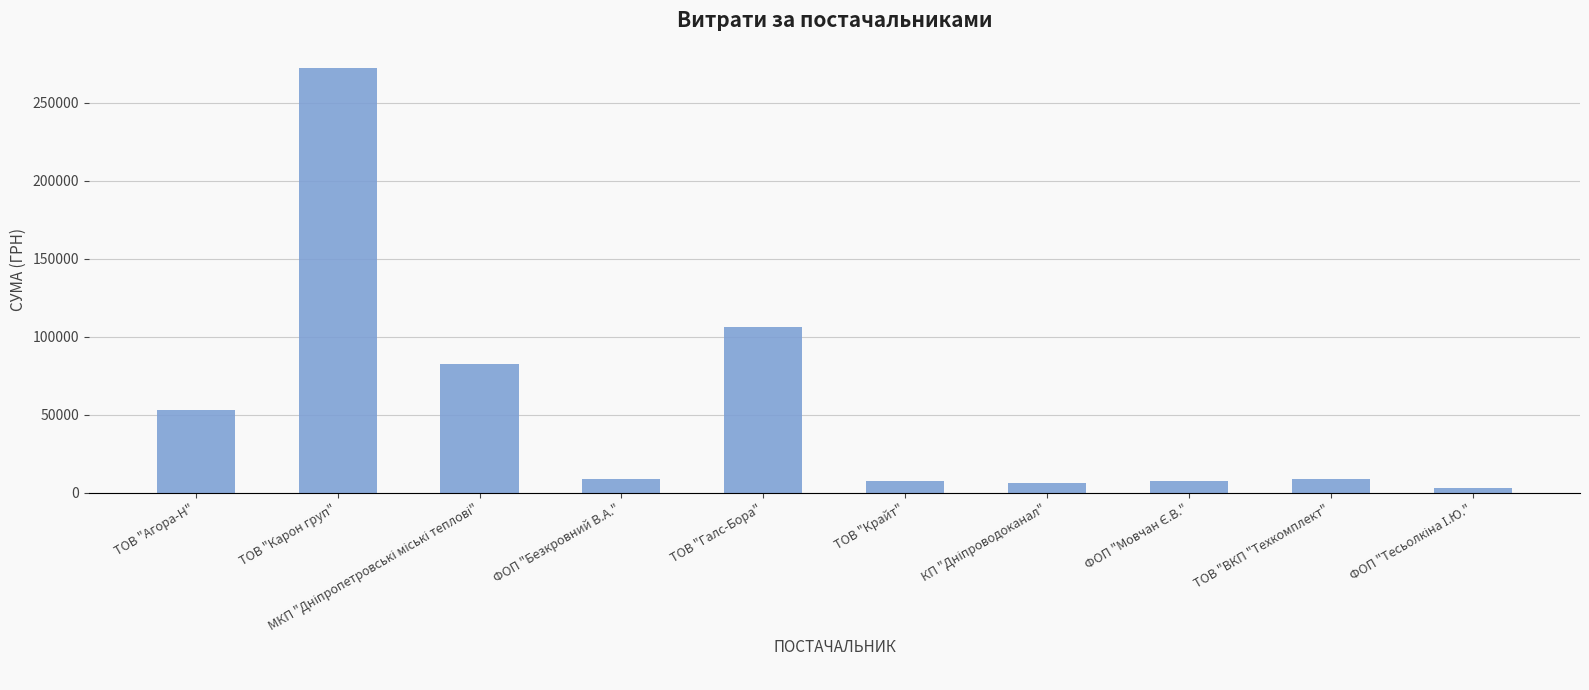

What is the sum of the values at ТОВ "Крайт" and ТОВ "Галс-Бора"?

113878.1